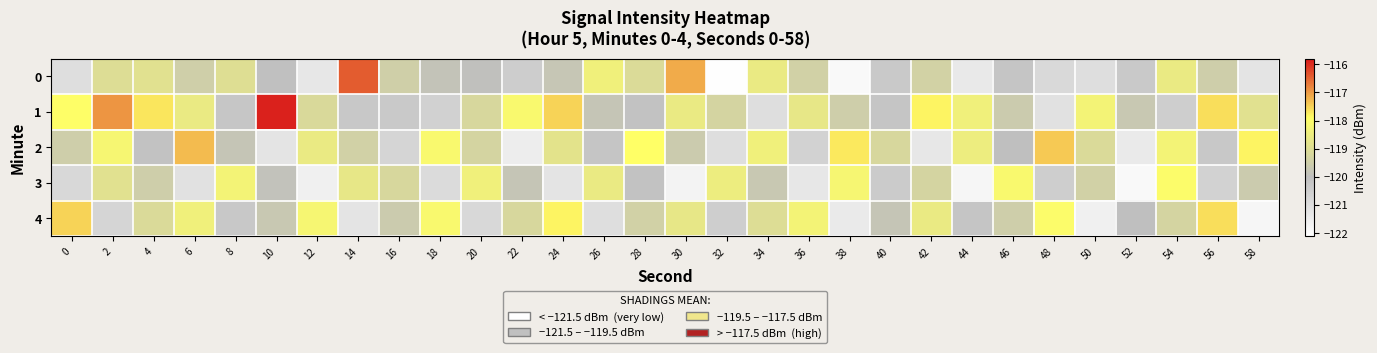

Rank the series by their maximum value, from highest to lowest.

1, 0, 2, 4, 3